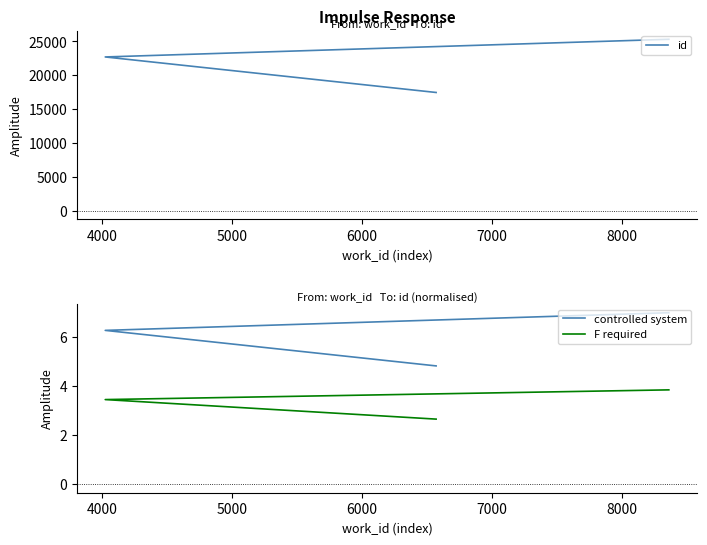

Rank the series by their maximum value, from highest to lowest.

id, controlled system, F required